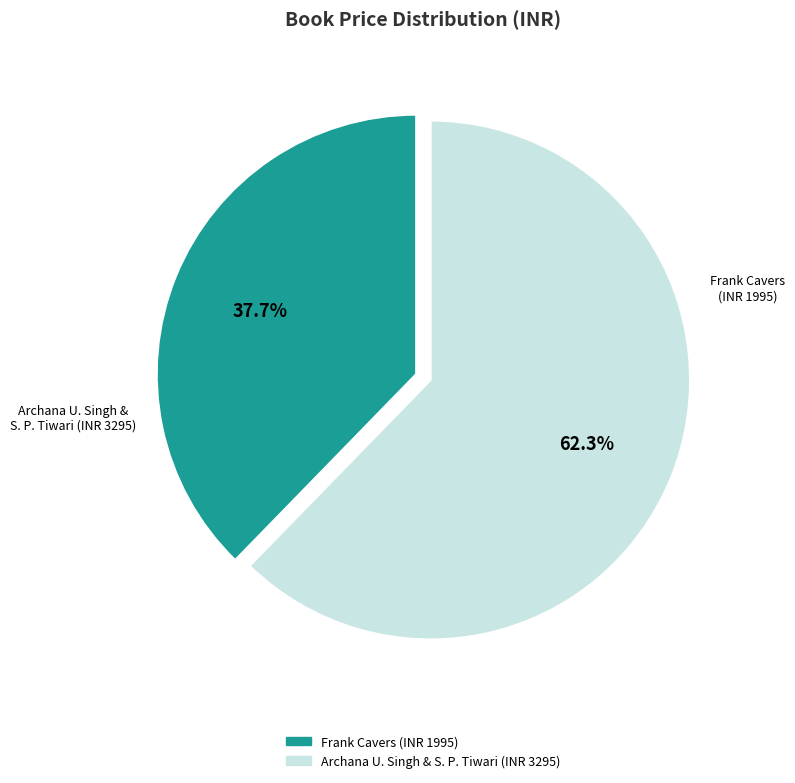

To the nearest percent, what is the average slice percentage?

50%